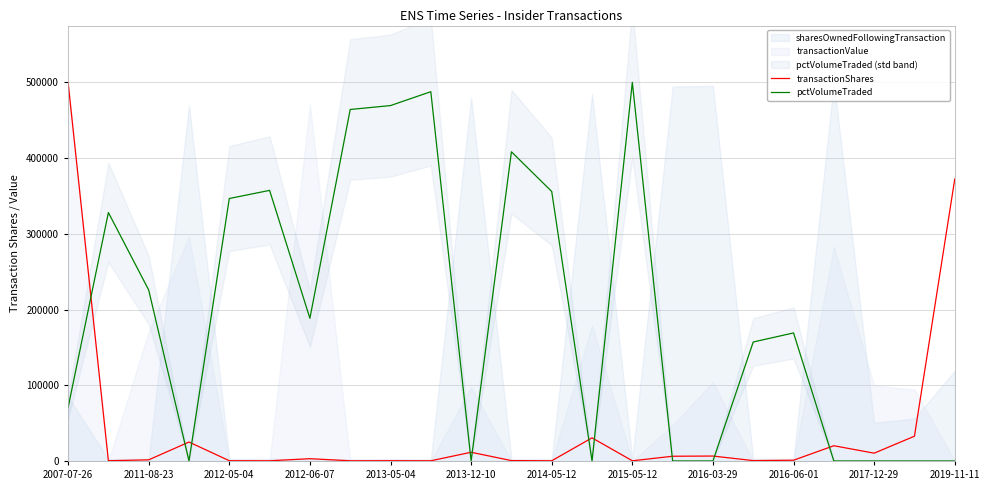

How many positive values does the pctVolumeTraded series have?

14